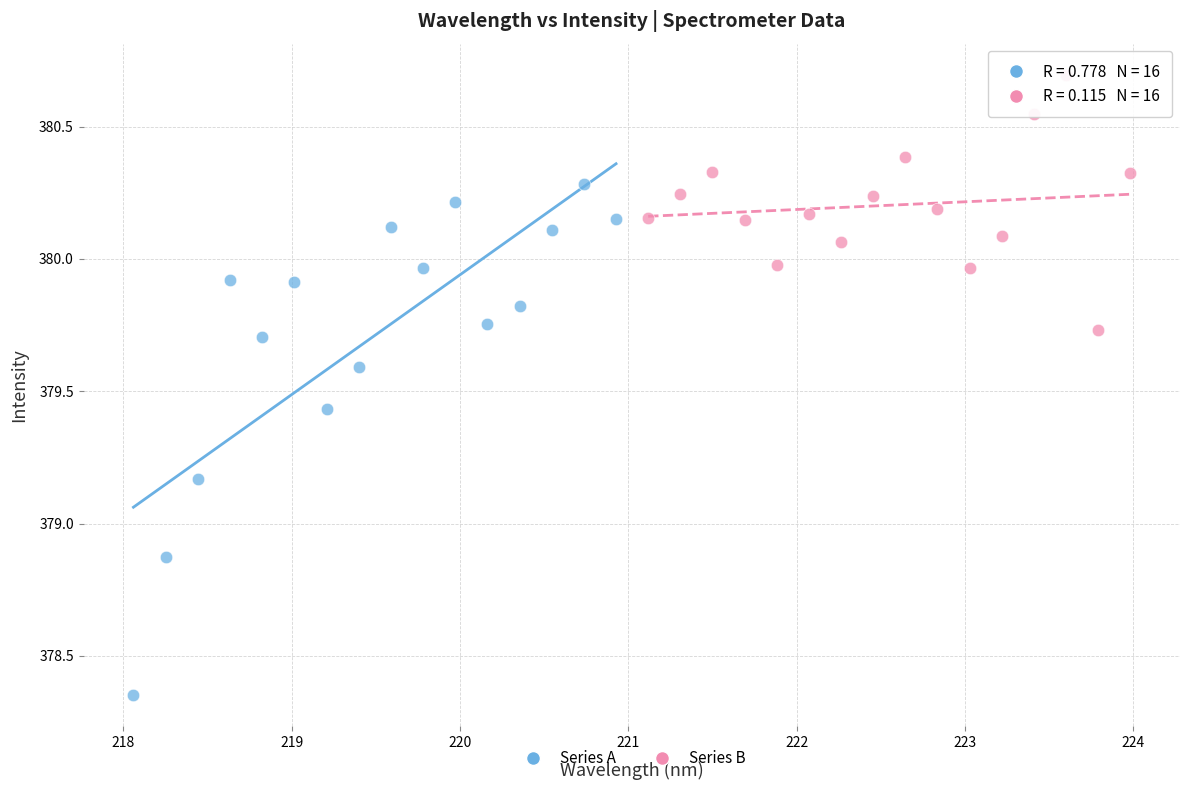

Which series reaches the maximum Y coordinate?

Series B